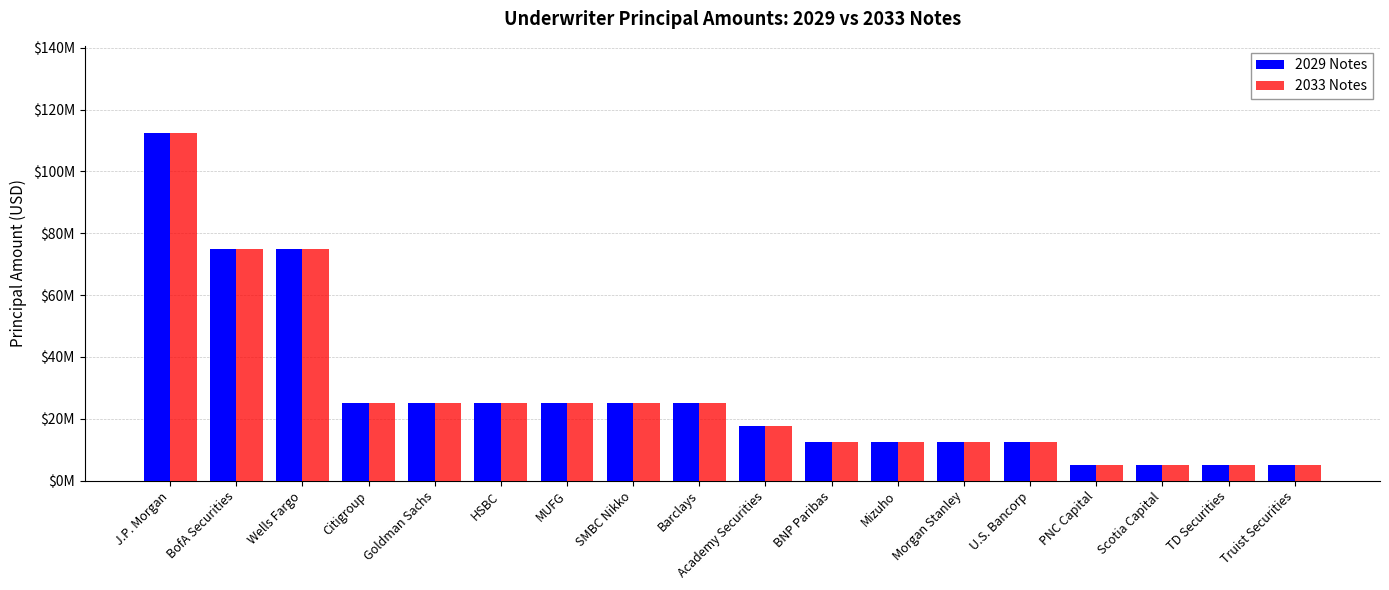

What is the minimum value for 2033 Notes?

5000000